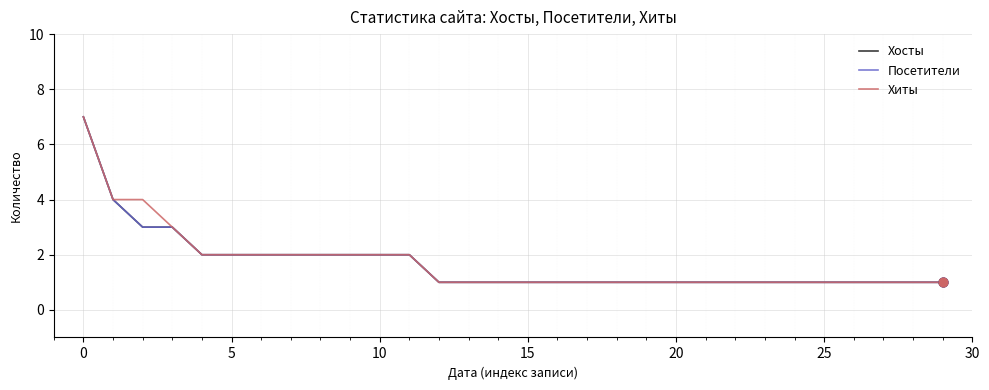

Which series has the largest total across all categories?

Хиты